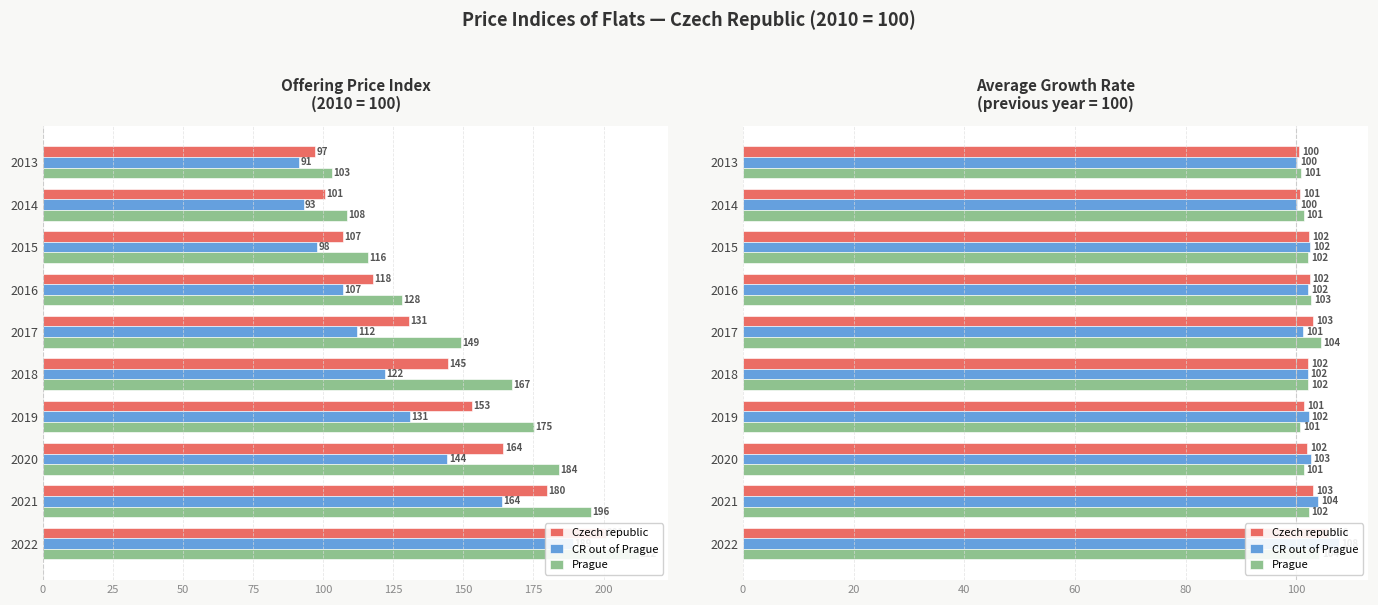

What are all the series names shown in the legend?

Czech republic, CR out of Prague, Prague